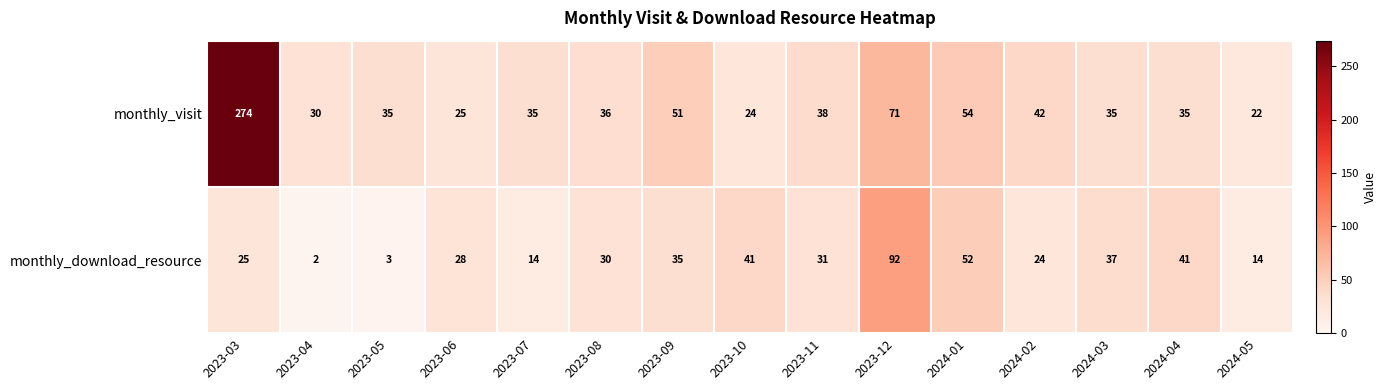

What is the spread (max minus min) of values at 2023-05?

32